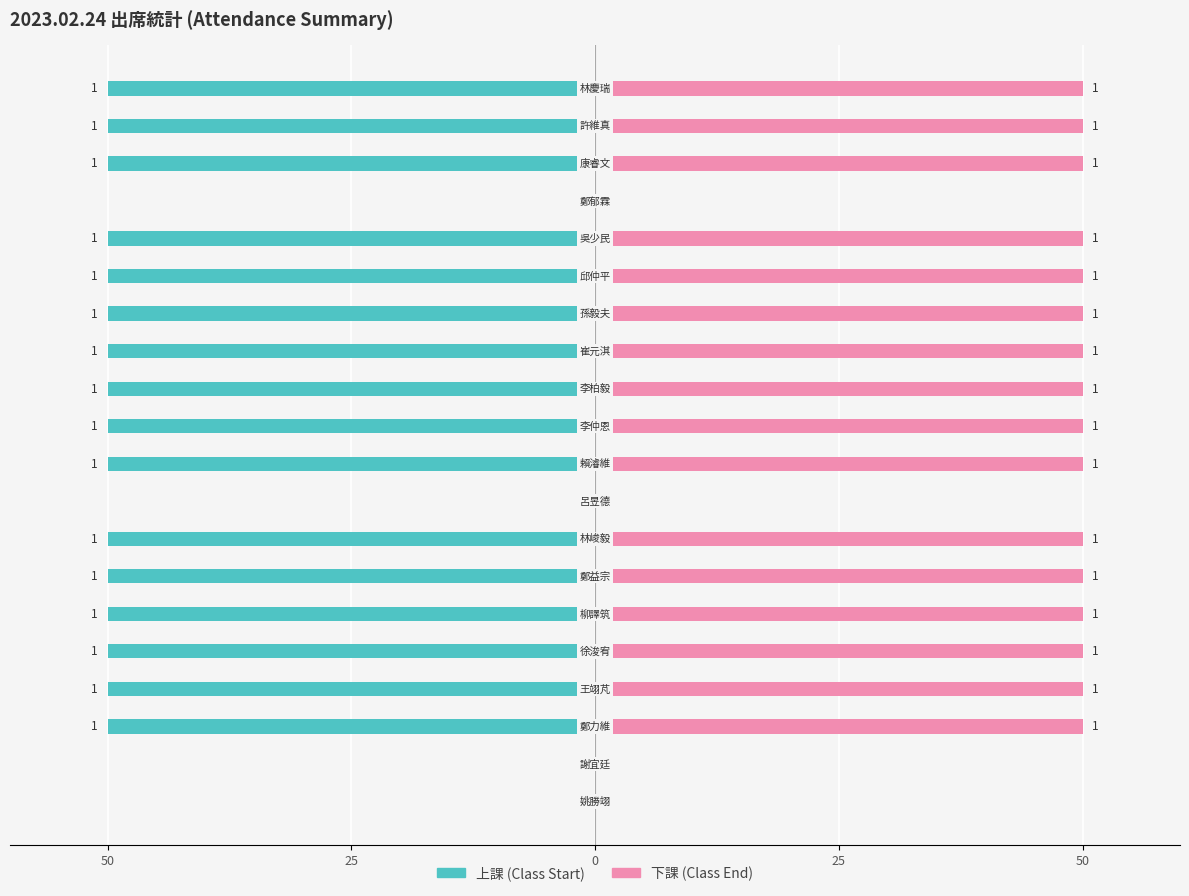

What is the average value of the 下課 (Class End) series?

40